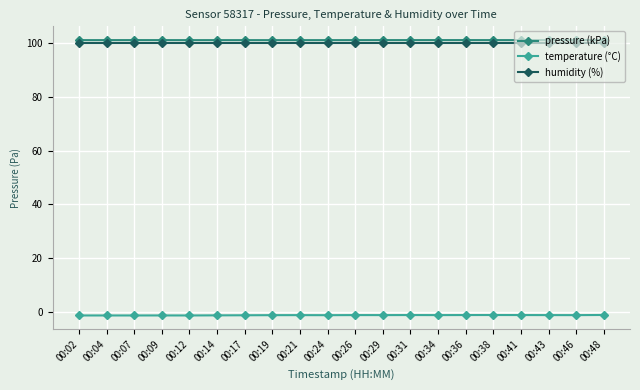

True or false: temperature (°C) has more than 1 interior local peaks.

True